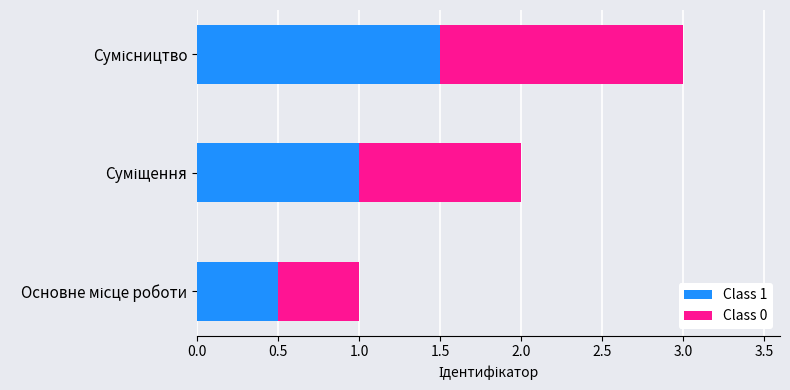

What is the maximum value for Class 1?

1.5